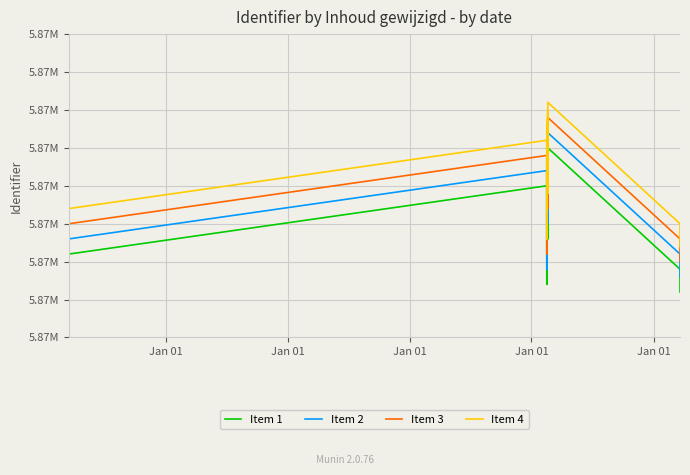

Rank the series by their average value, from highest to lowest.

Item 4, Item 3, Item 2, Item 1